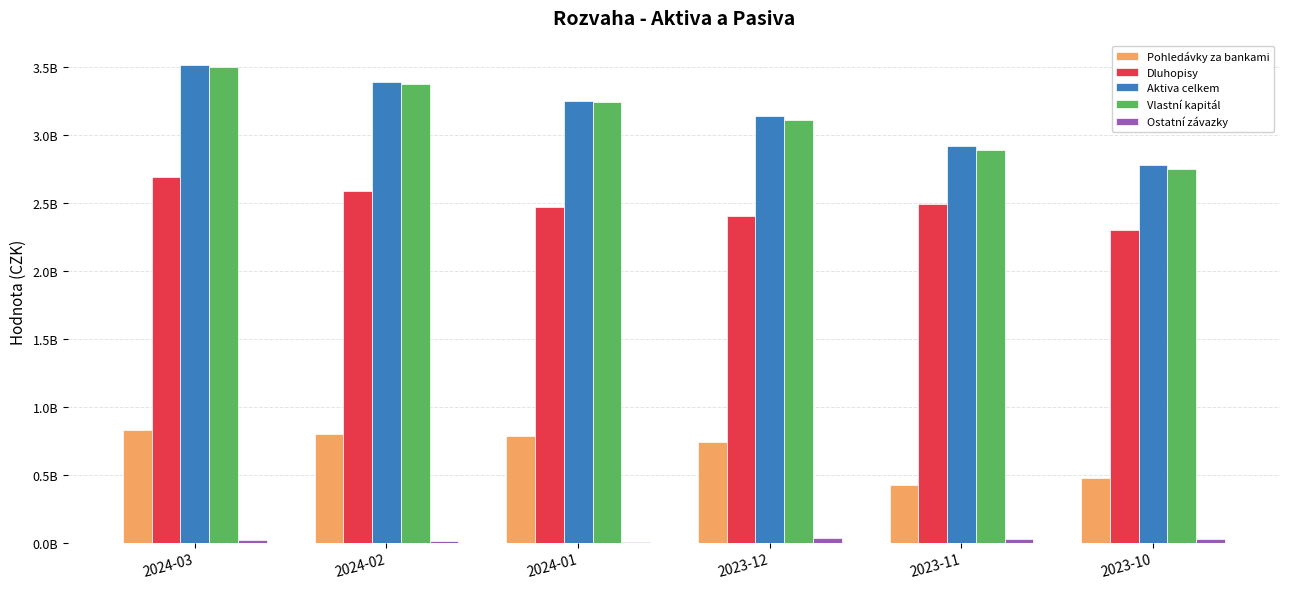

Which series has the largest total across all categories?

Aktiva celkem